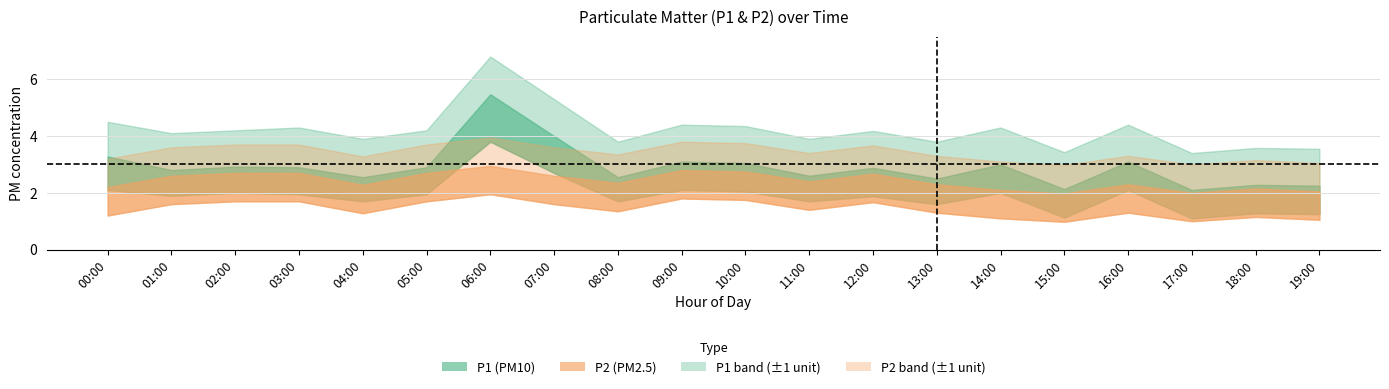

Where is P2_lower nearest to the value 1?

17:00